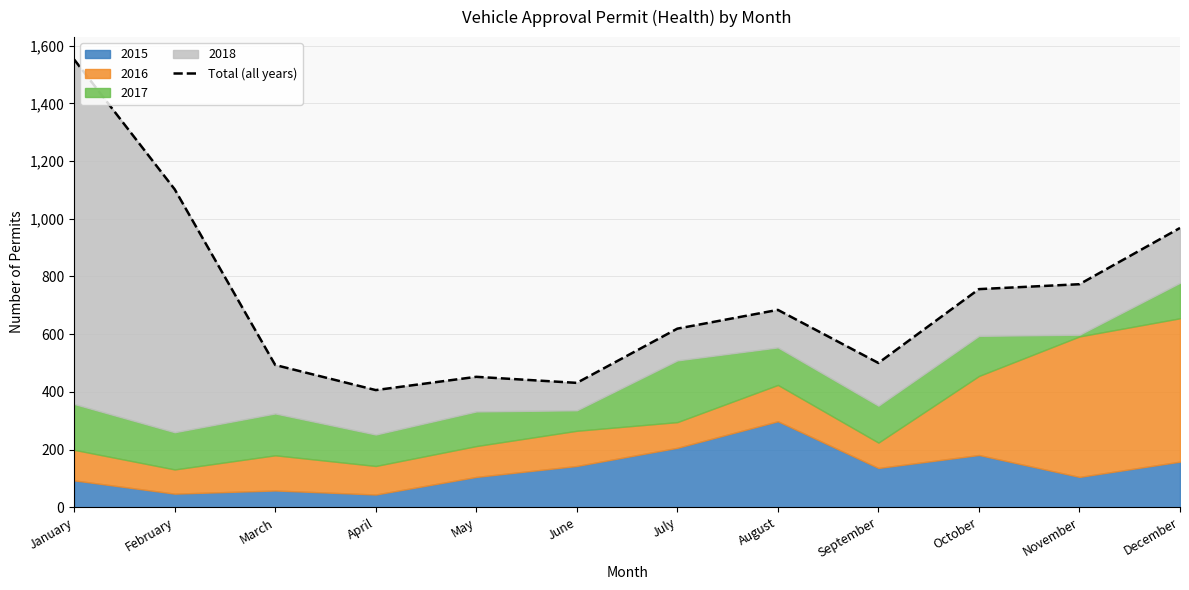

Count the number of categories in the chart.

12